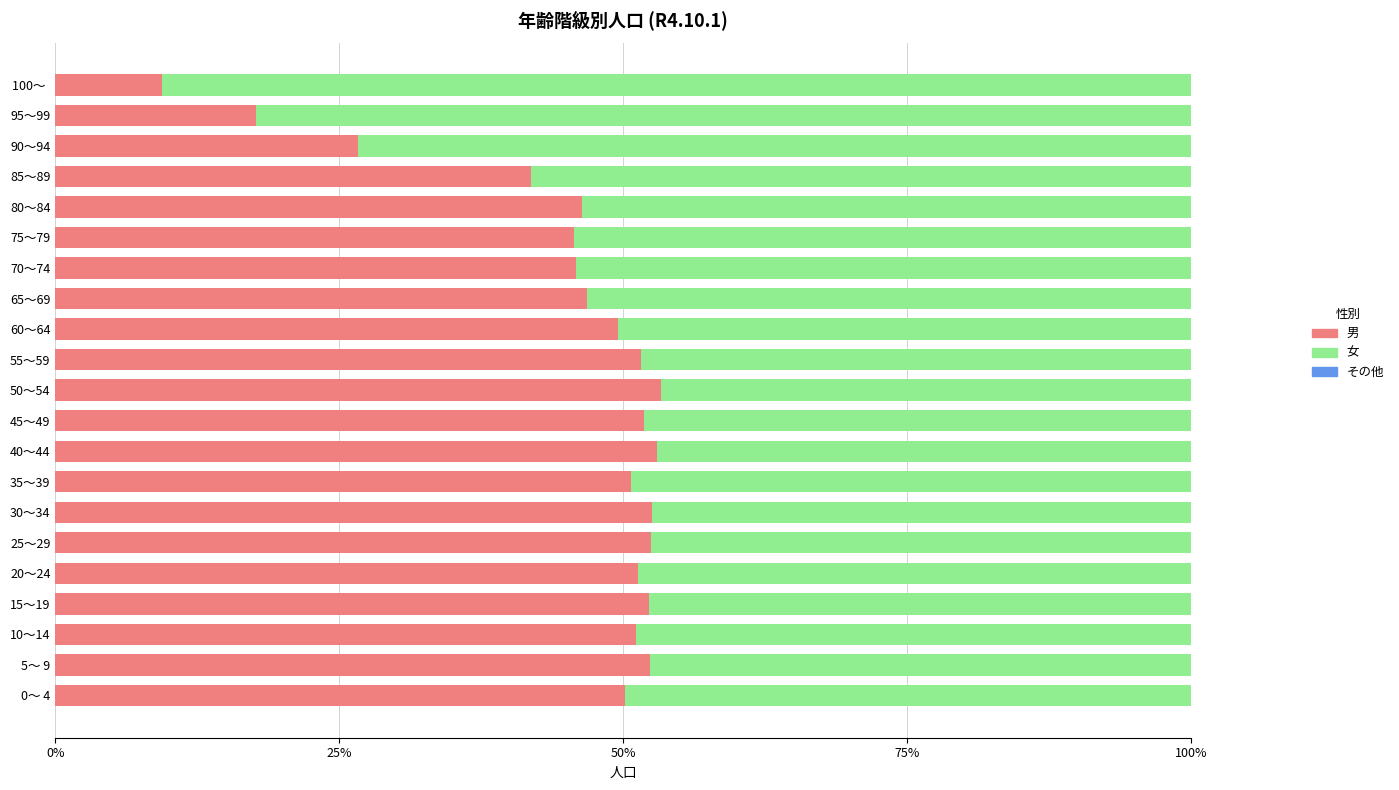

What is the total value across all series at 5～ 9?

100.0